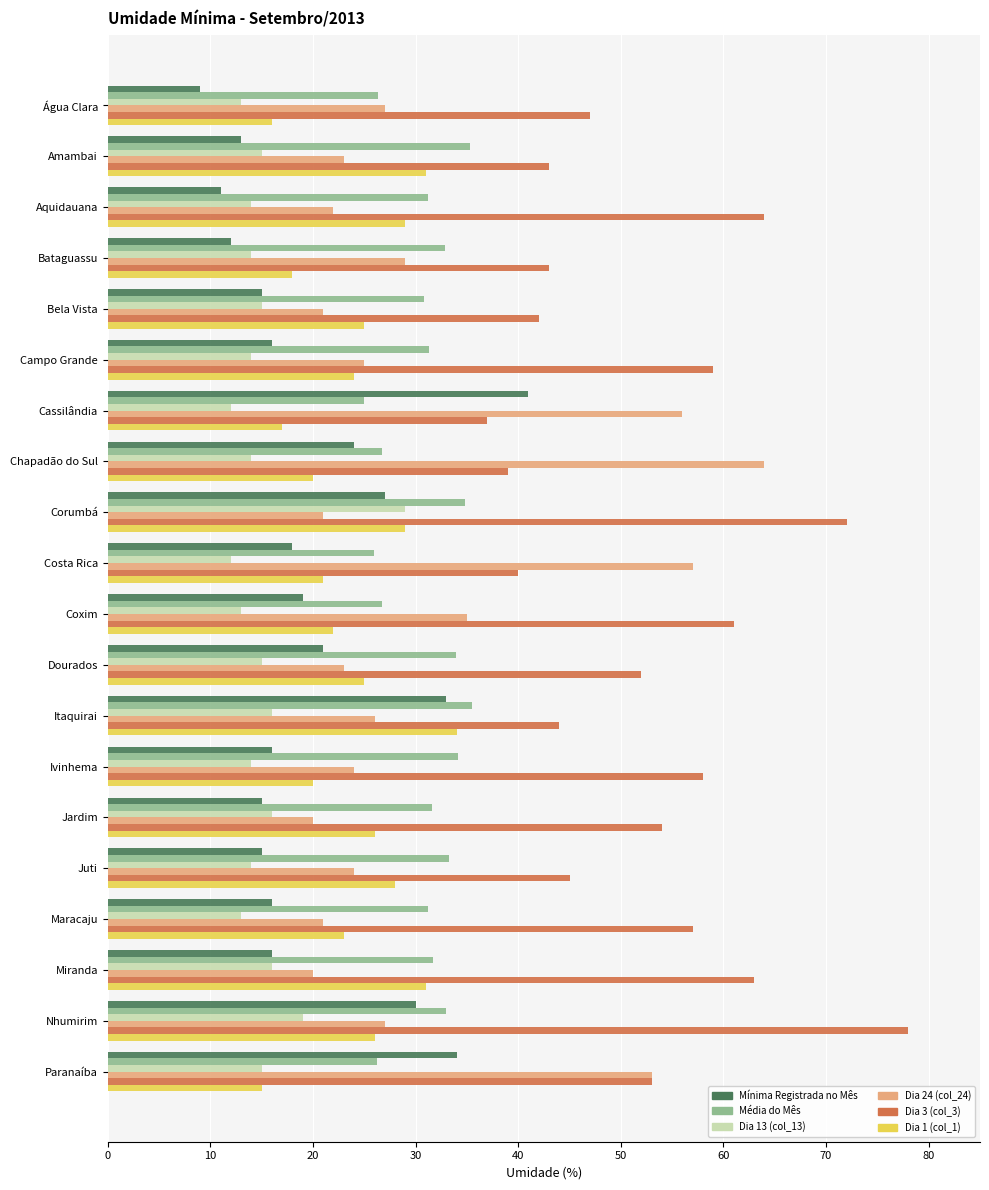

The Dia 1 (col_1) series shows 17.0 at Cassilândia. True or false?

True